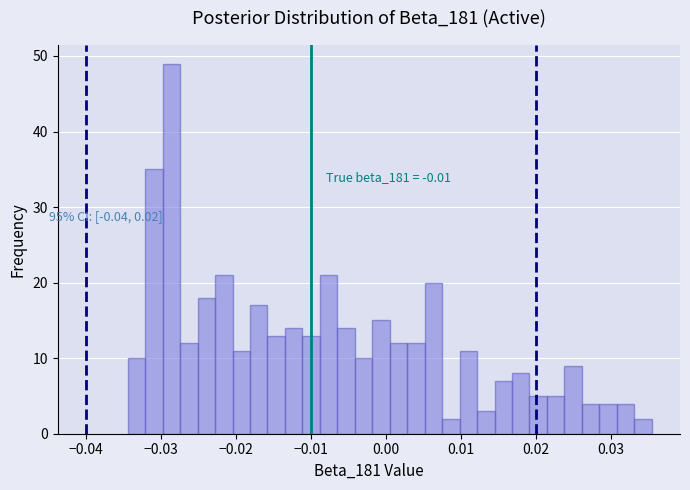

Read against the x-axis, roughly where is the centre of the tallest bar?

-0.029